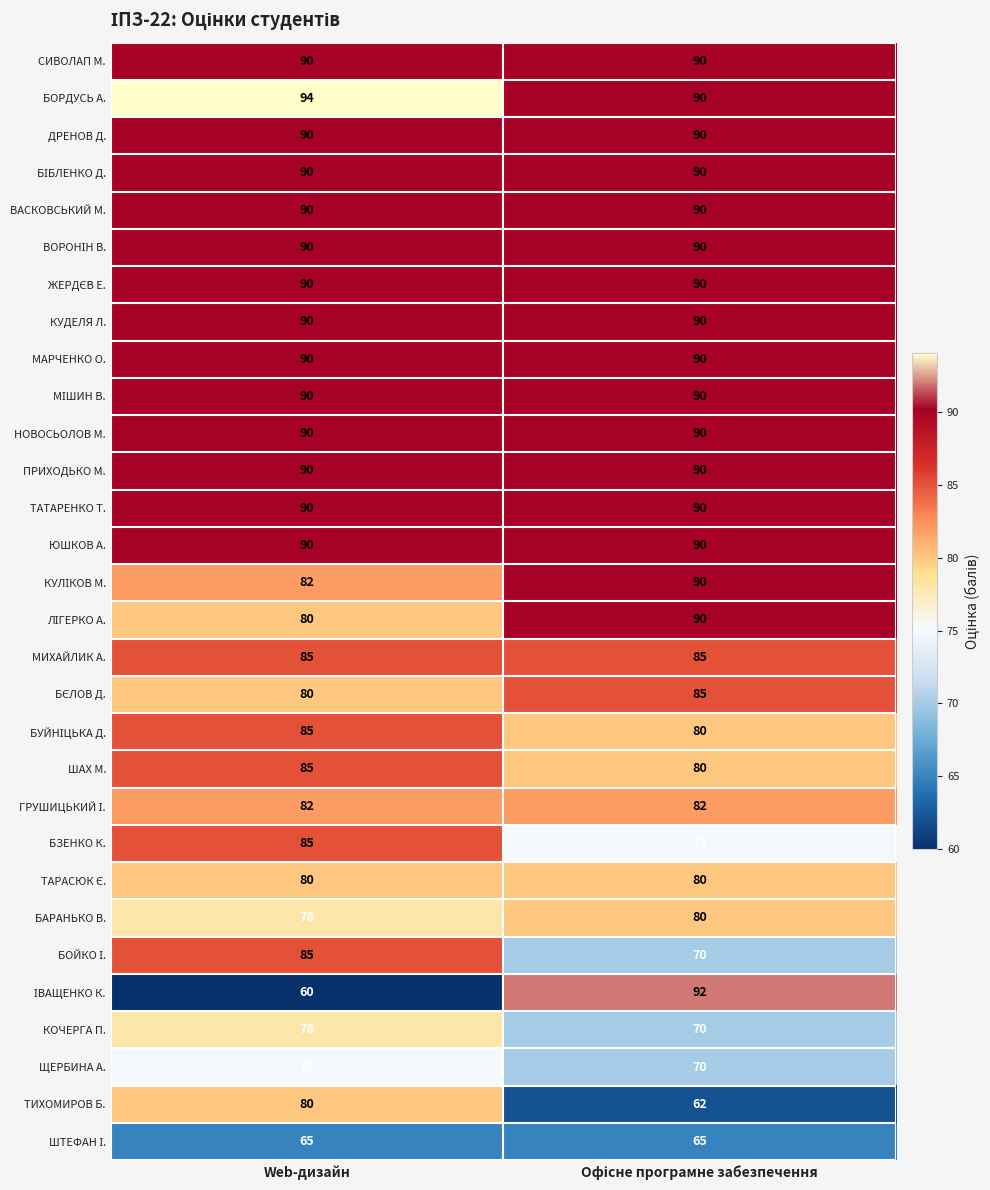

What is the minimum value for СИВОЛАП М.?

90